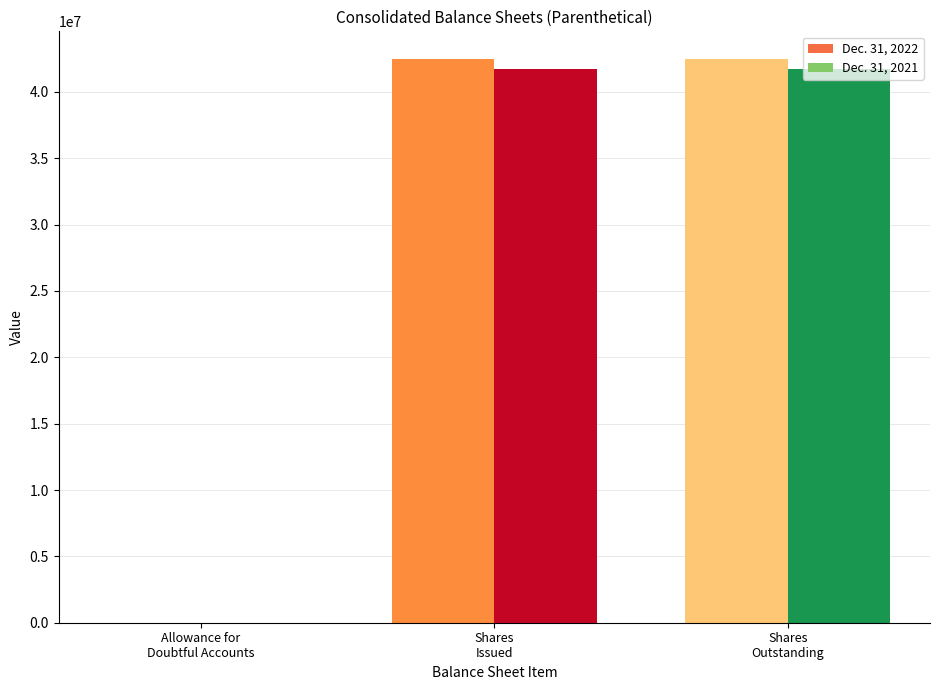

Reading left to right, transcribe all the data shown in this chart.

Dec. 31, 2022: 650	42445517	42445517
Dec. 31, 2021: 276	41736950	41736950